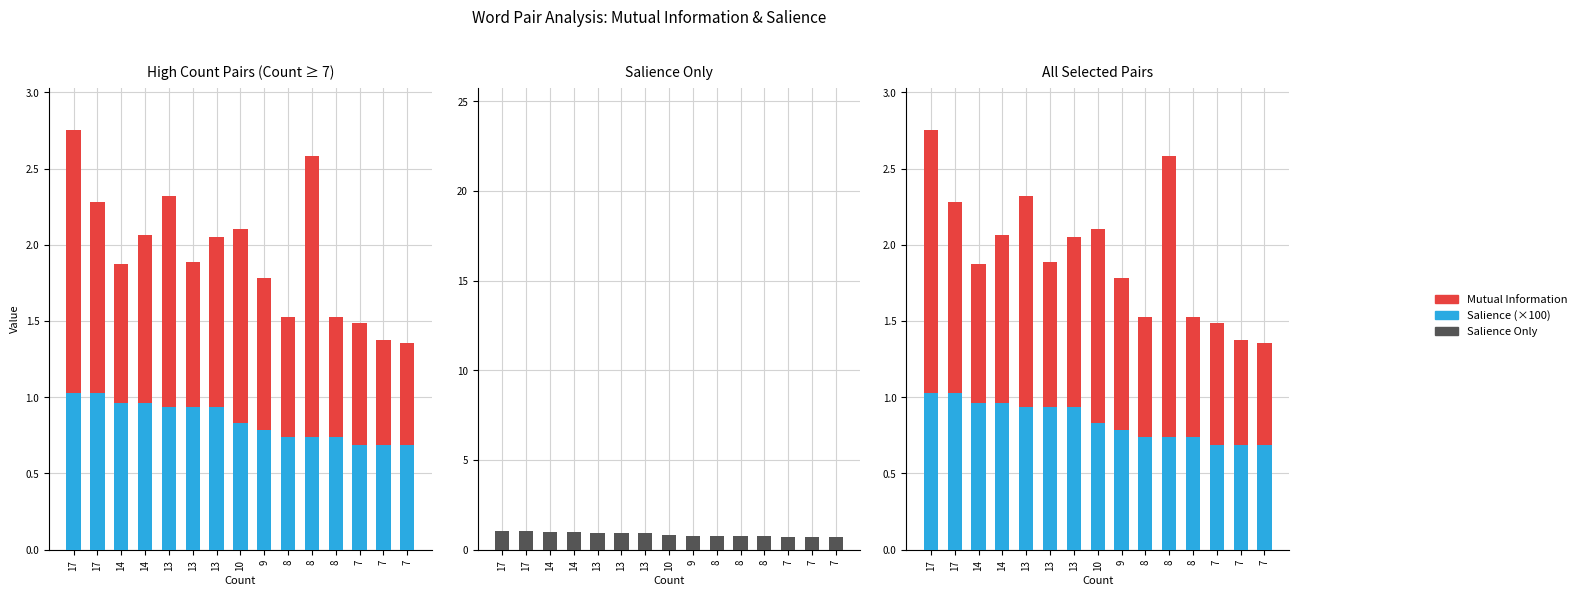

At which category is the sum across all series the highest?

17